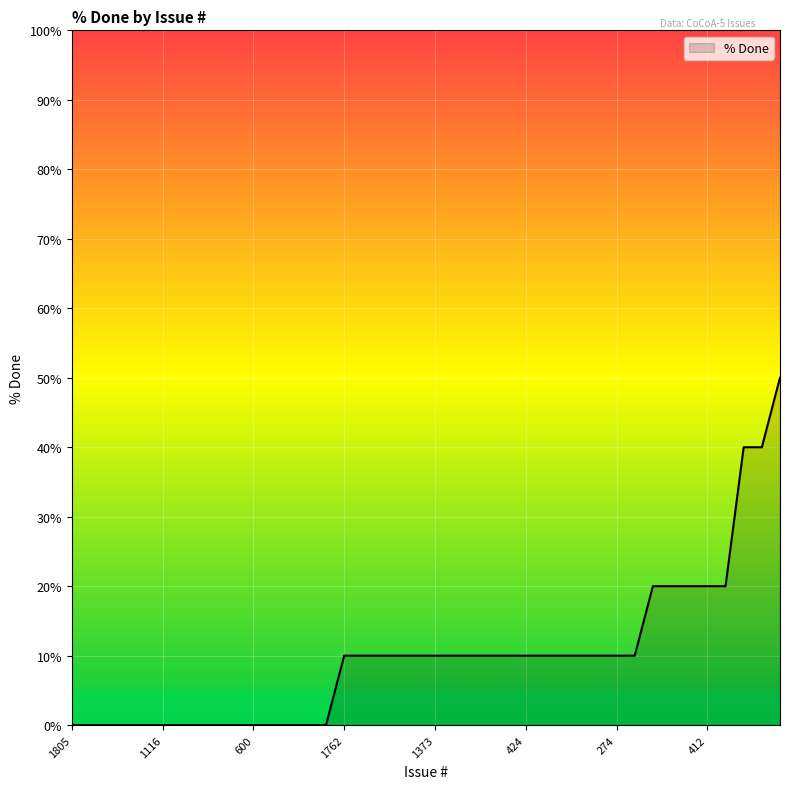

What is the maximum value shown in the chart?

50